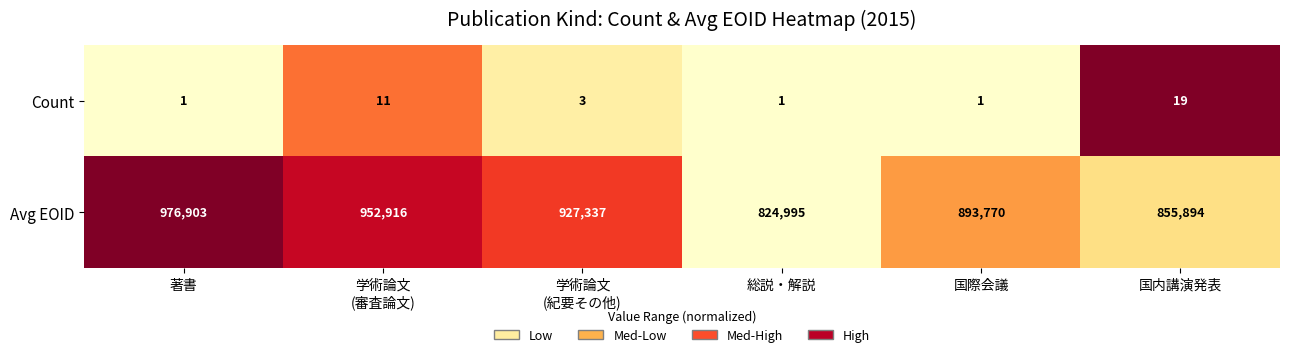

Is it true that Avg EOID equals 976903 at 著書?

True